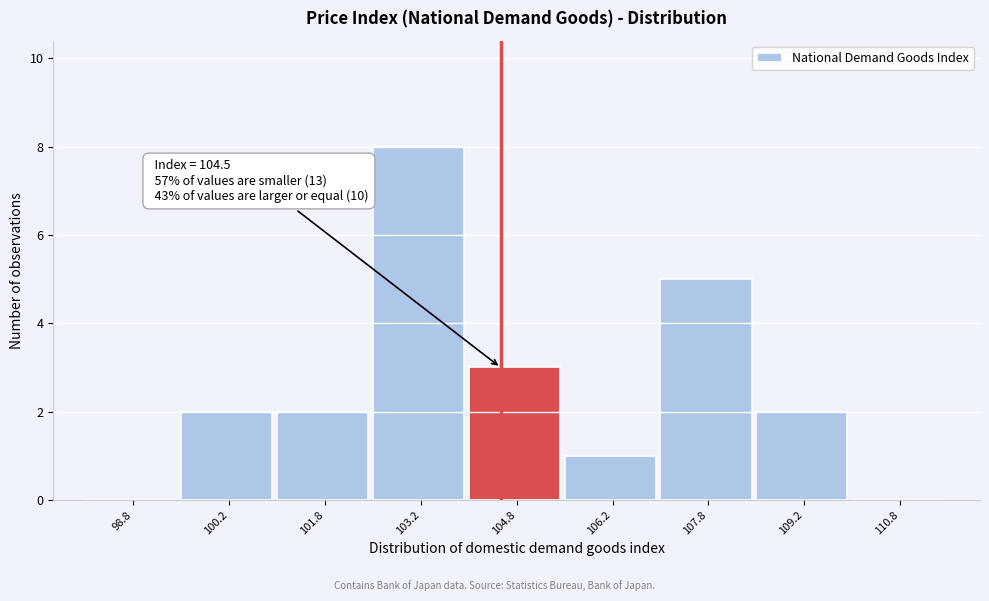

Over which range of the x-axis is the bar tallest?

102.5 to 104.0